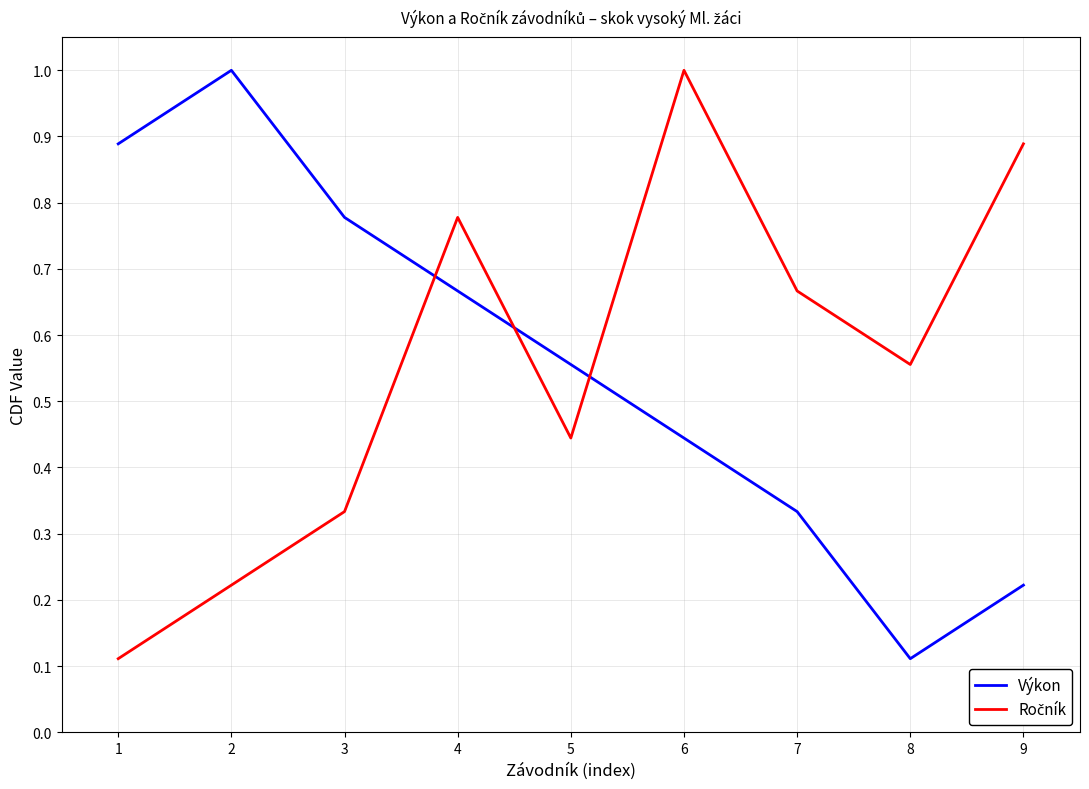

Is it true that Výkon equals 0.3 at 5?

False